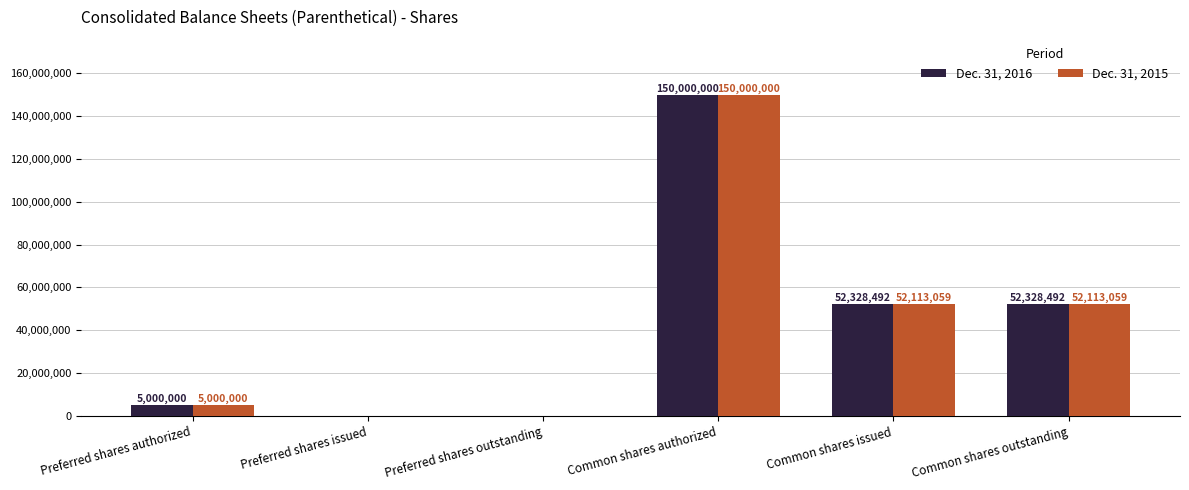

True or false: Dec. 31, 2016 has a value of 21135371 at Common shares issued.

False